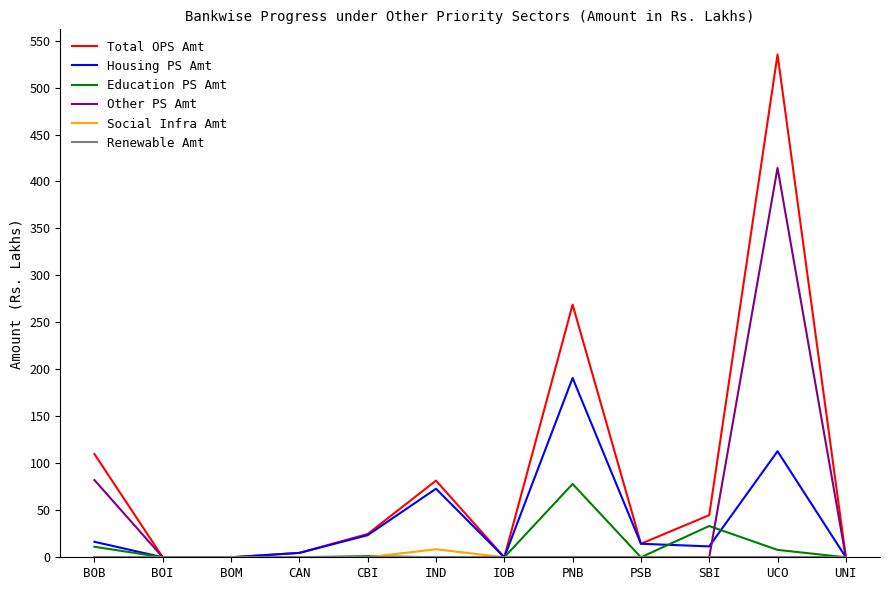

Between SBI and UCO, which series saw the biggest shift?

Total OPS Amt